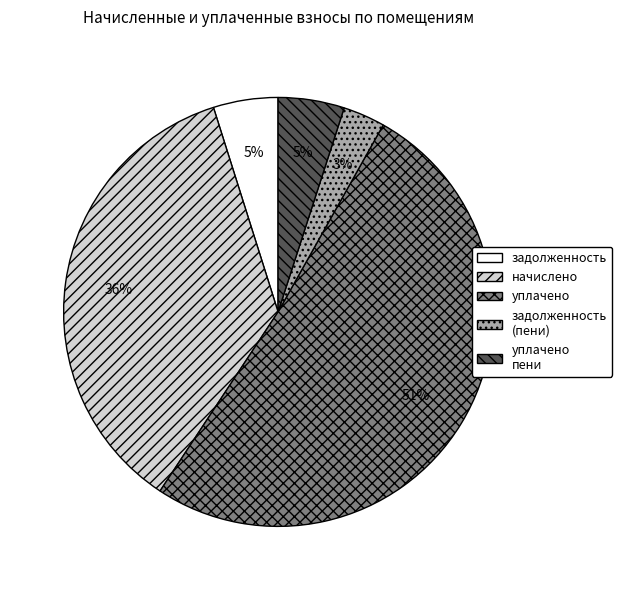

Is it true that задолженность is 5% of the pie?

True